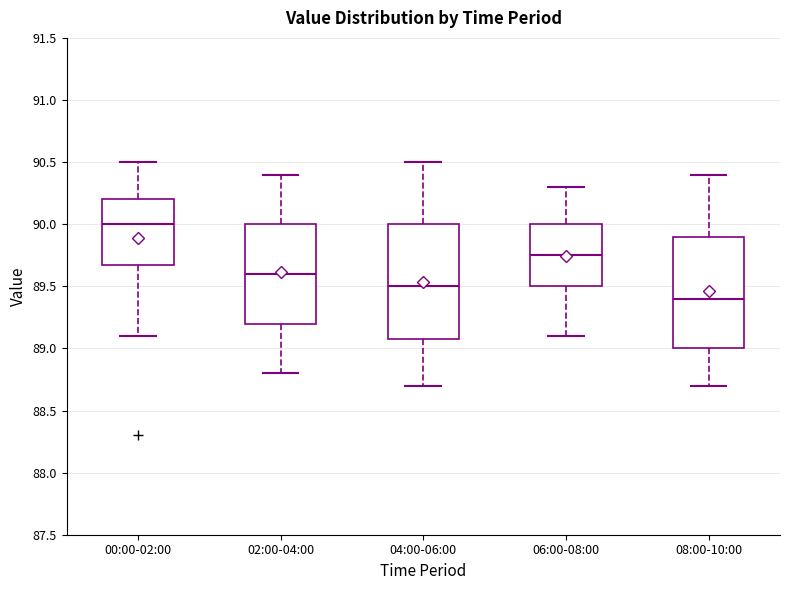

Reading left to right, read every box against the y-axis: the position of its median line, the range the box covers, and the ends of its whiskers. The values are not printed on the chart, so give them approximately, as read against the axis.

00:00-02:00: median 90.00, box 89.70 to 90.20, whiskers 89.10 to 90.50
02:00-04:00: median 89.60, box 89.20 to 90.00, whiskers 88.80 to 90.40
04:00-06:00: median 89.50, box 89.10 to 90.00, whiskers 88.70 to 90.50
06:00-08:00: median 89.75, box 89.50 to 90.00, whiskers 89.10 to 90.30
08:00-10:00: median 89.40, box 89.00 to 89.90, whiskers 88.70 to 90.40